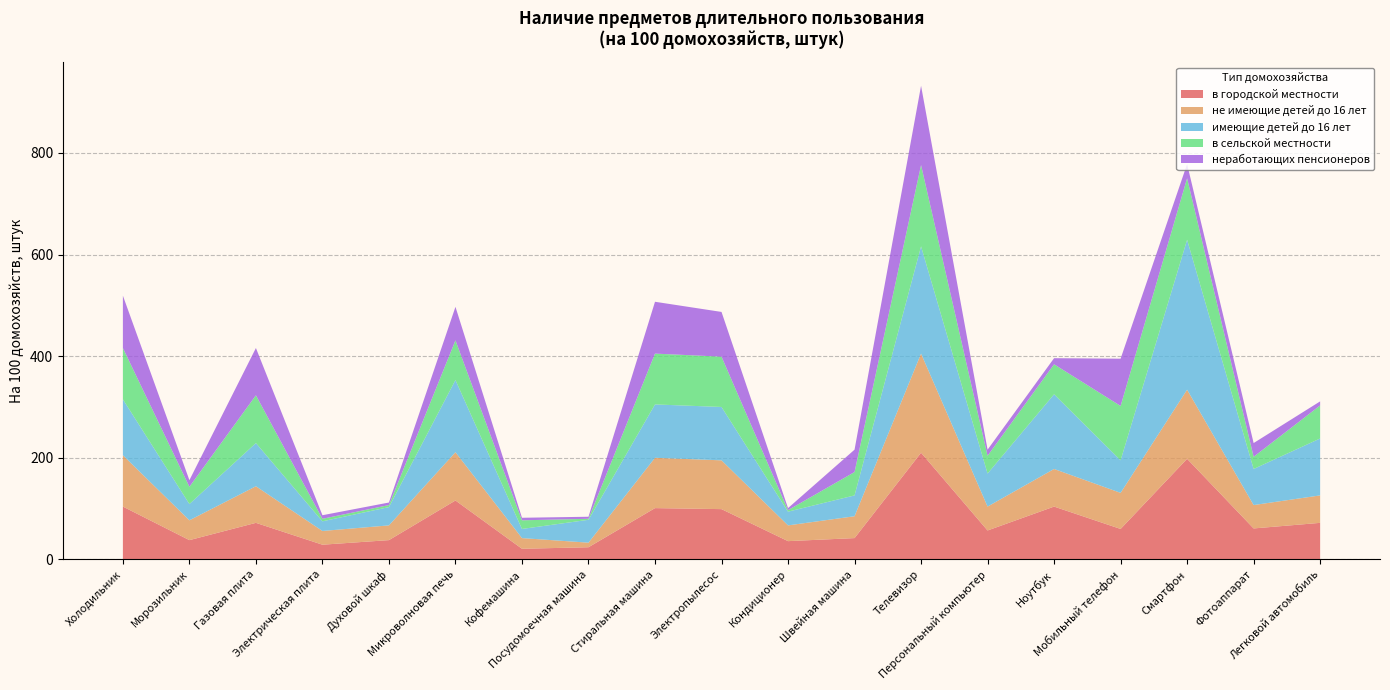

Reading left to right, list all the values displayed in this chart.

в городской местности: 104	38	72	29	38	116	21	24	101	99	36	42	210	57	104	60	198	61	72
не имеющие детей до 16 лет: 101	39	72	27	29	95	21	9	99	96	31	43	195	47	74	71	136	46	54
имеющие детей до 16 лет: 110	32	85	19	36	142	18	45	105	105	27	41	211	65	147	64	295	71	112
в сельской местности: 101	34	94	5	4	78	17	2	100	99	3	46	160	35	59	107	121	24	65
неработающих пенсионеров: 103	13	93	7	5	66	5	4	102	88	4	44	156	12	12	93	28	27	8